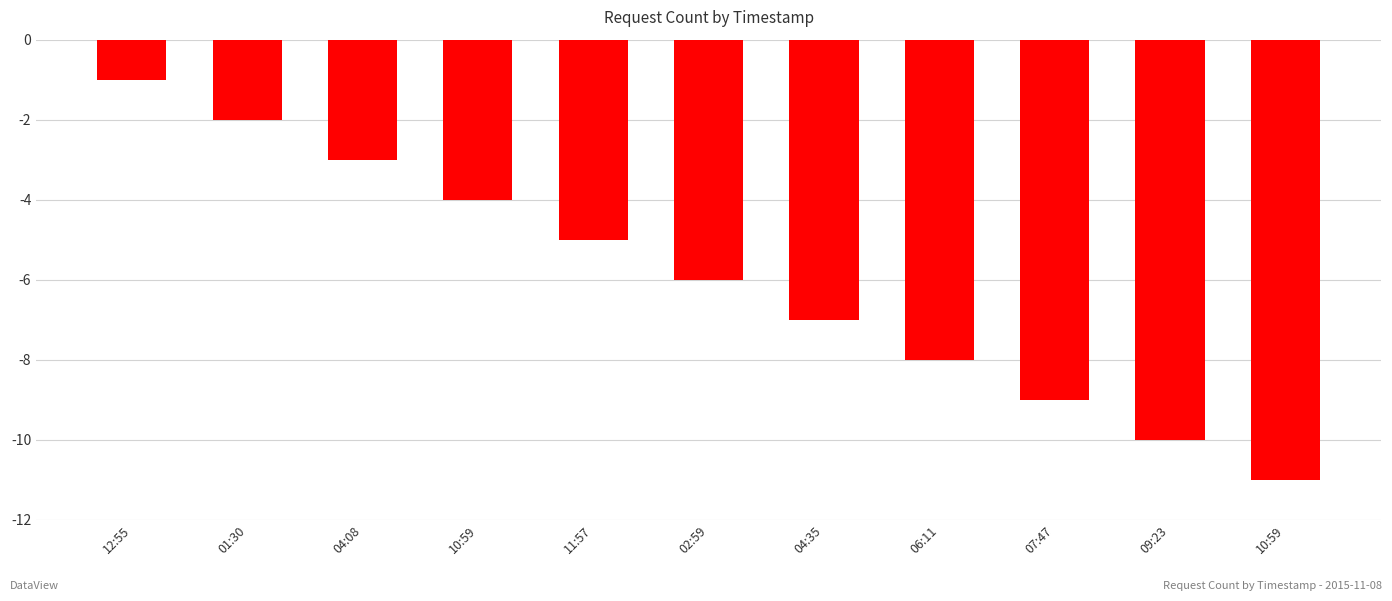

Where does the data first go above -6?

12:55